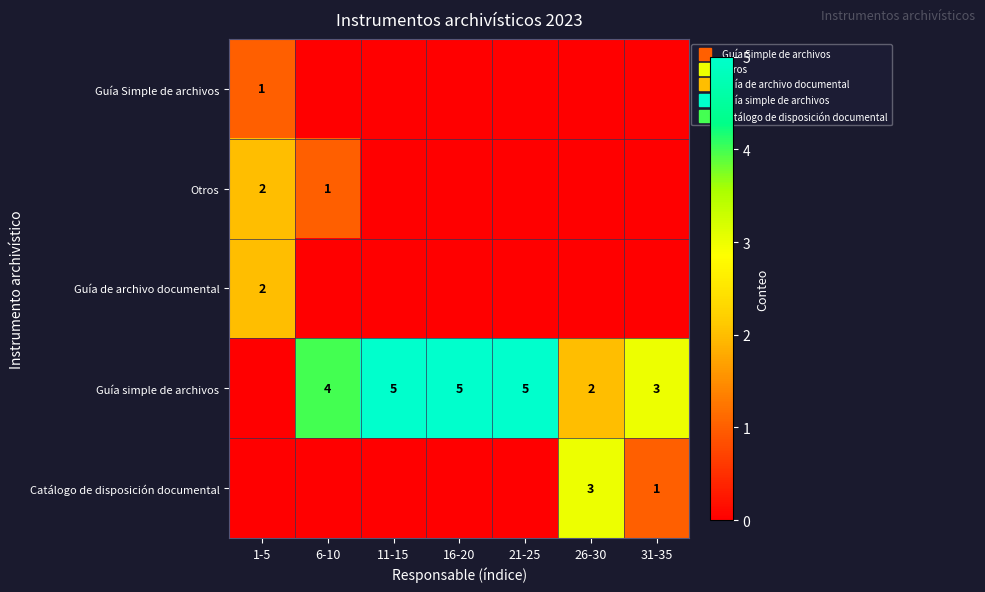

What is the total value across all series at 1-5?

5